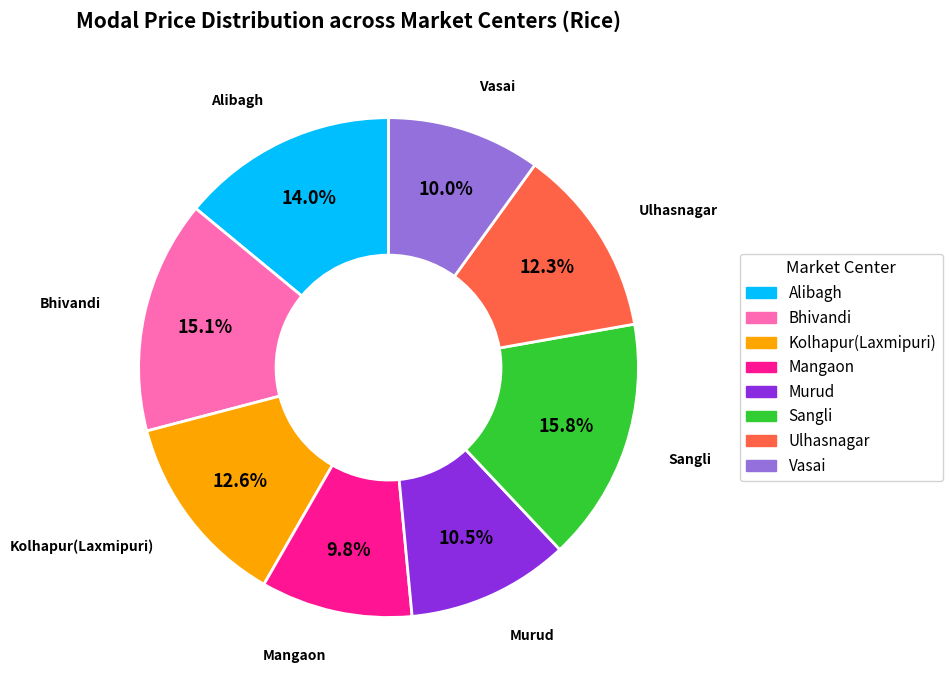

Which category has the biggest portion of the pie?

Sangli